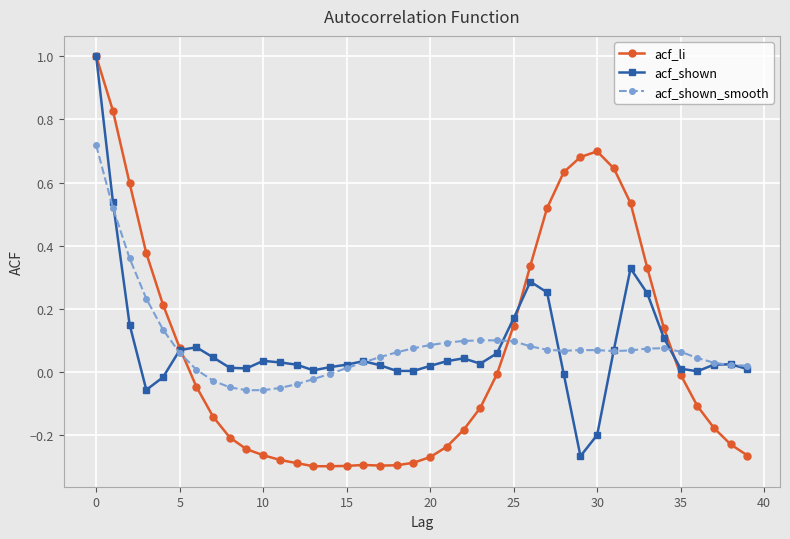

True or false: acf_li has more than 0 points higher than both neighbors.

True